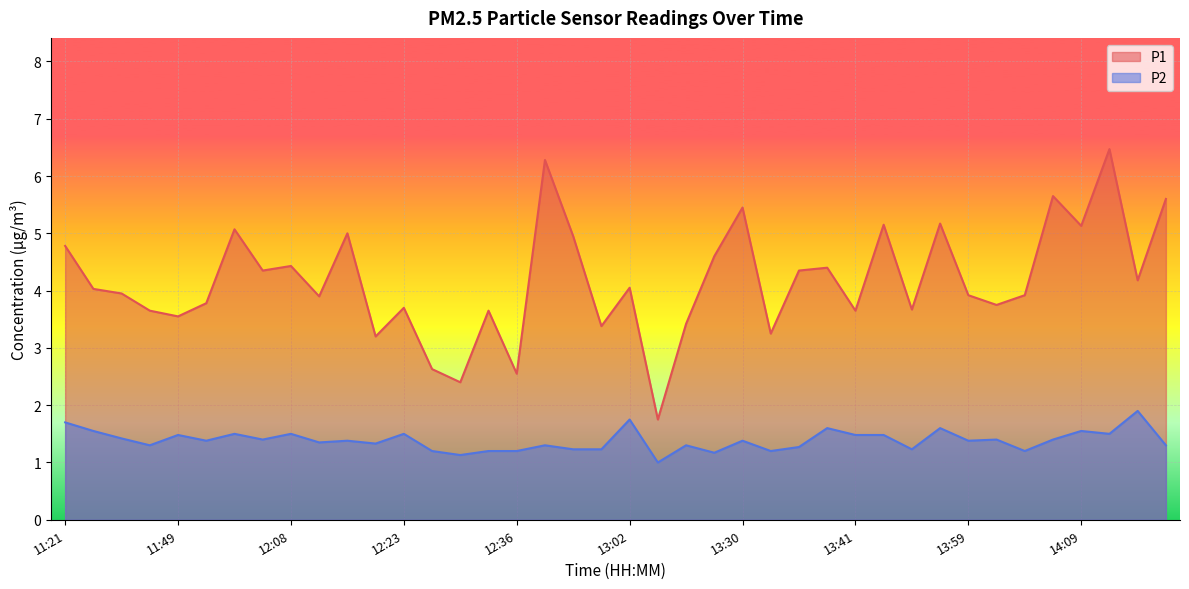

What is the total value across all series at 13:18?

2.8